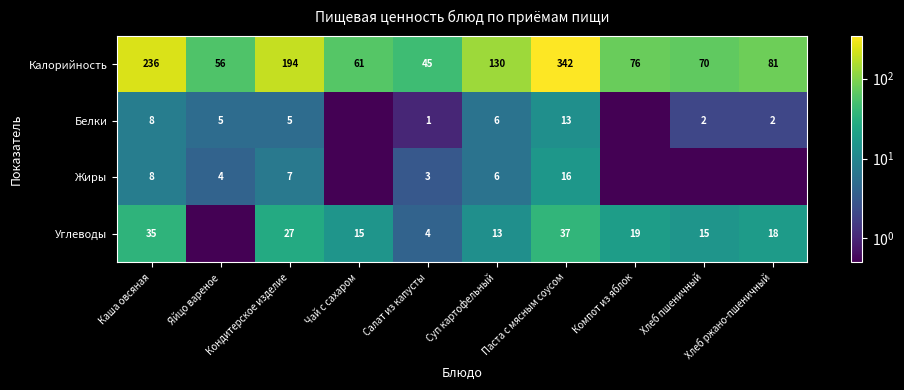

The value of Калорийность at Кондитерское изделие is 280.1. True or false?

False